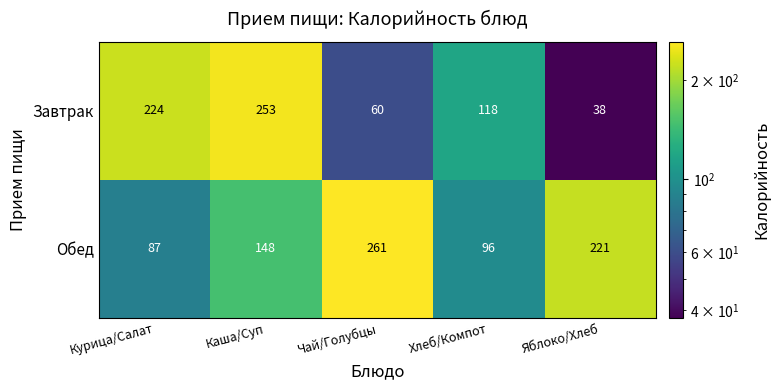

Which category has the lowest value across all series?

Яблоко/Хлеб